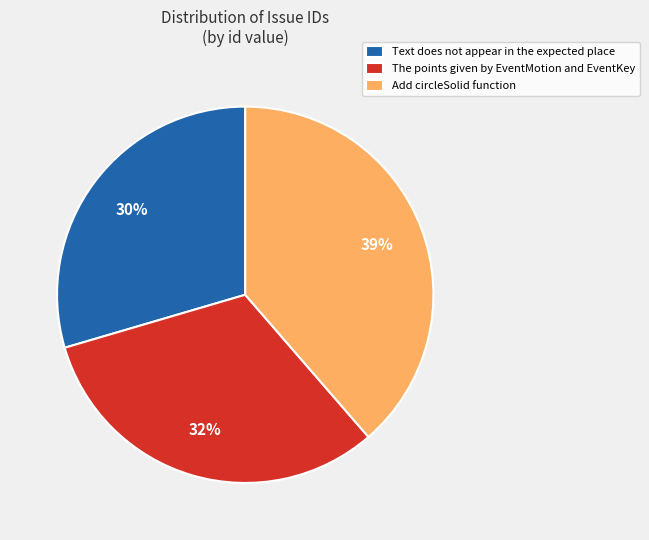

What is the largest slice in the pie chart?

Add circleSolid function